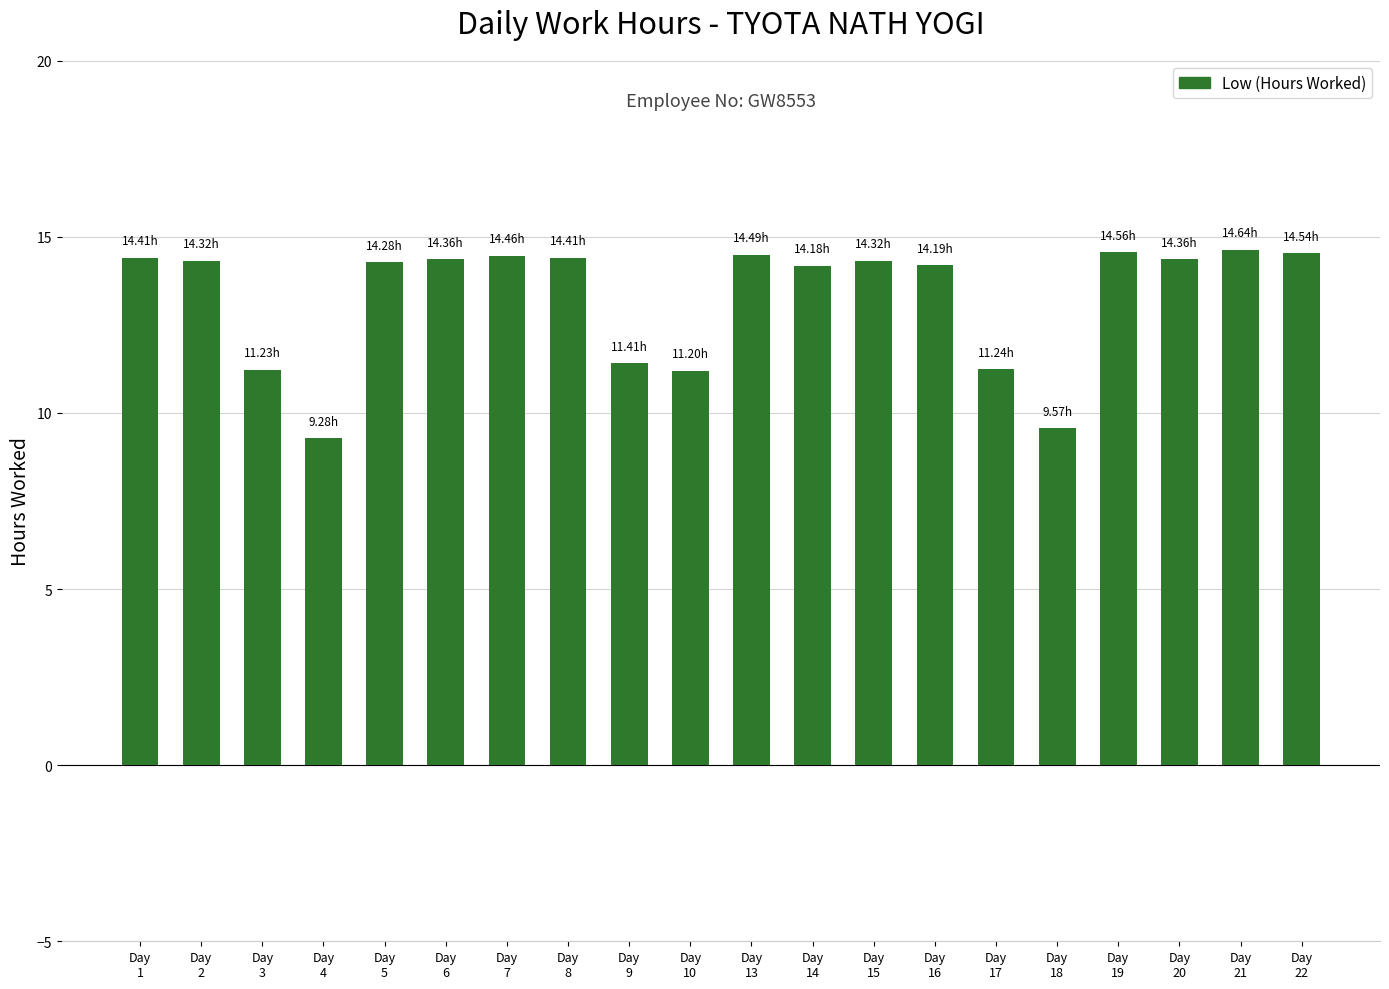

How many distinct data groups are displayed?

1